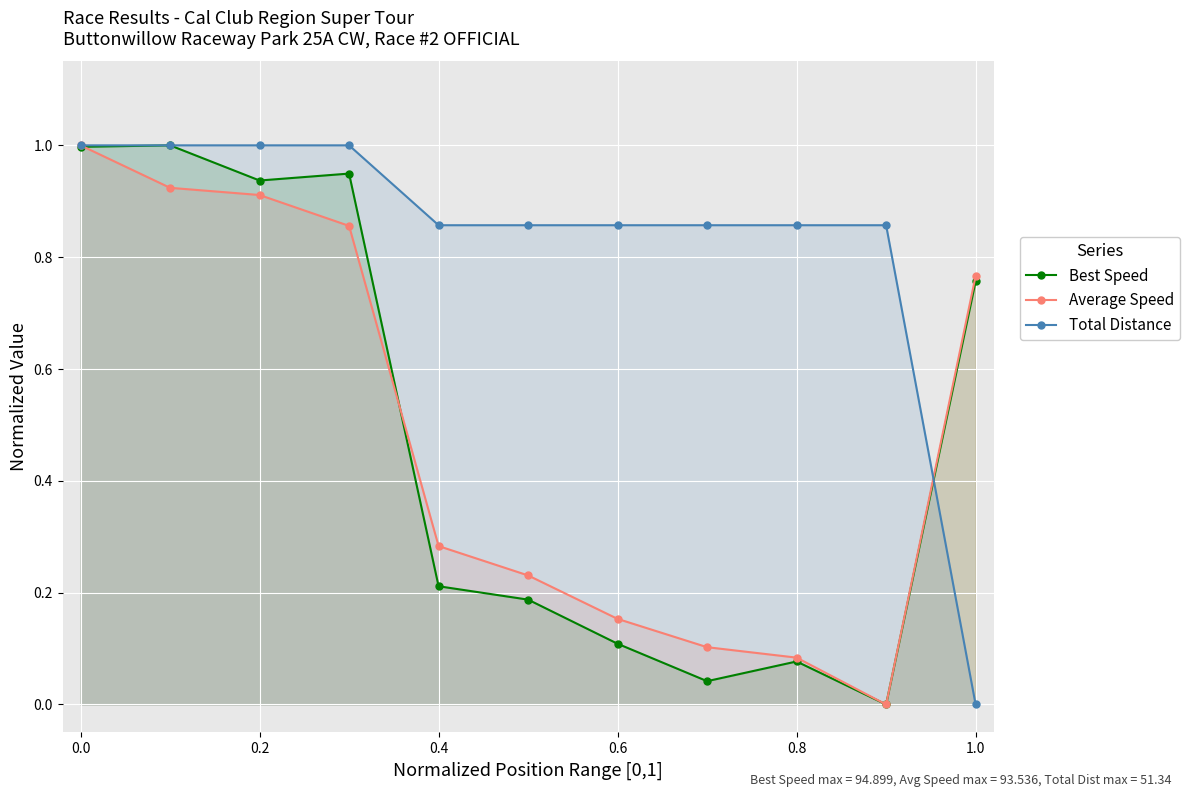

Reading left to right, extract all data points from this chart.

Best Speed: 1.0	1.0	0.9	0.9	0.2	0.2	0.1	0.0	0.1	0.0	0.8
Average Speed: 1.0	0.9	0.9	0.9	0.3	0.2	0.2	0.1	0.1	0.0	0.8
Total Distance: 1.0	1.0	1.0	1.0	0.9	0.9	0.9	0.9	0.9	0.9	0.0